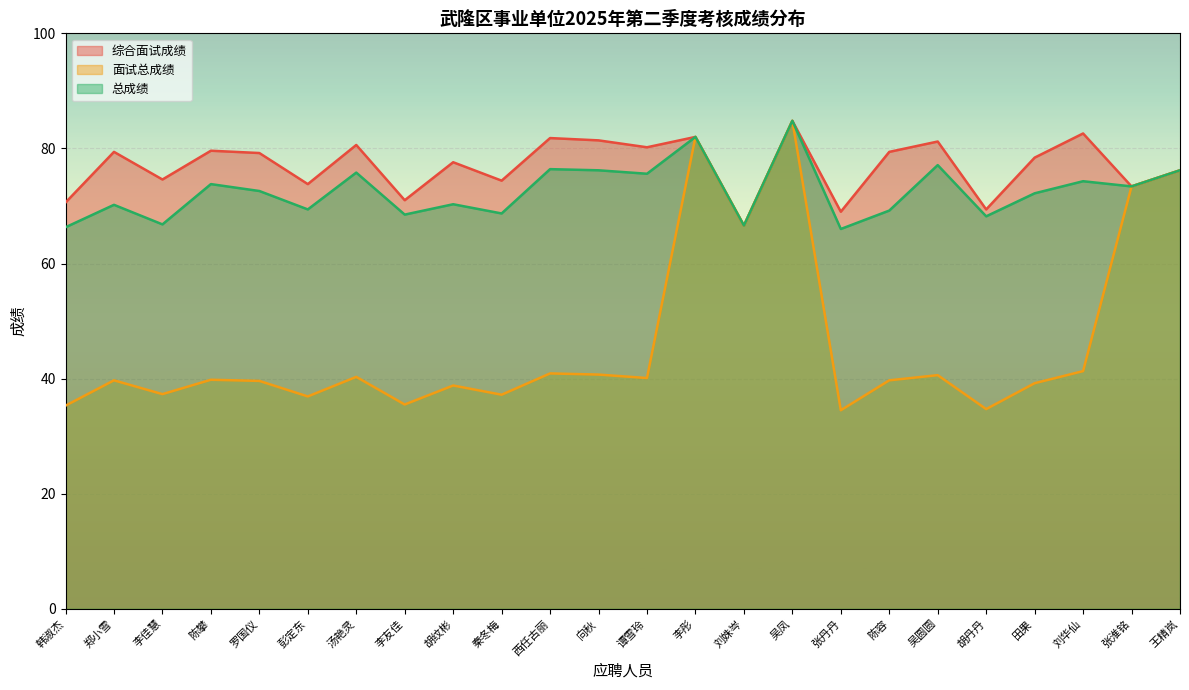

At how many categories does at least one series exceed 42?

24